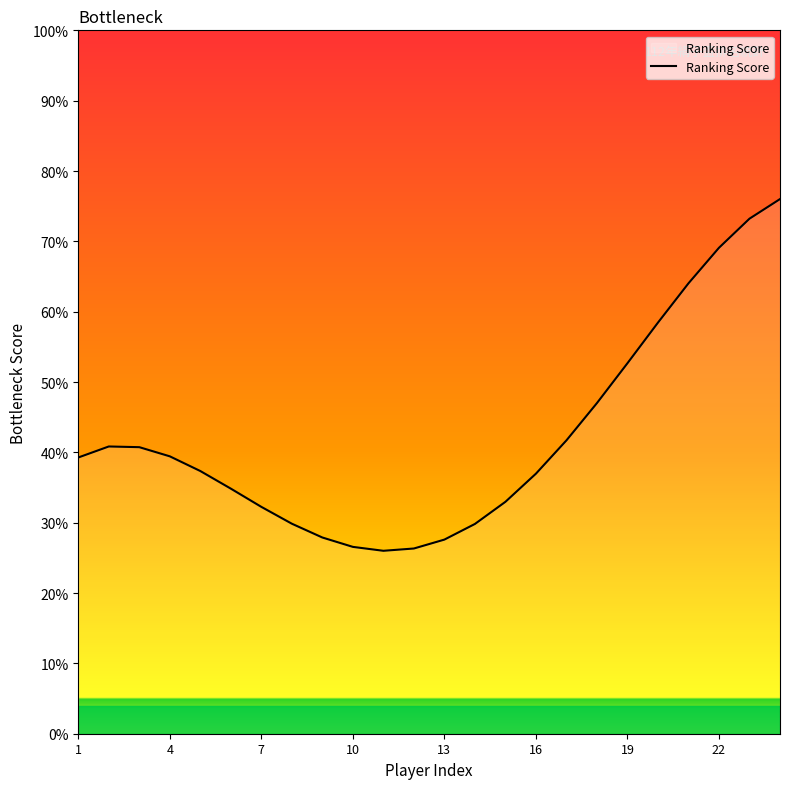

What is the greatest value displayed?

76.0